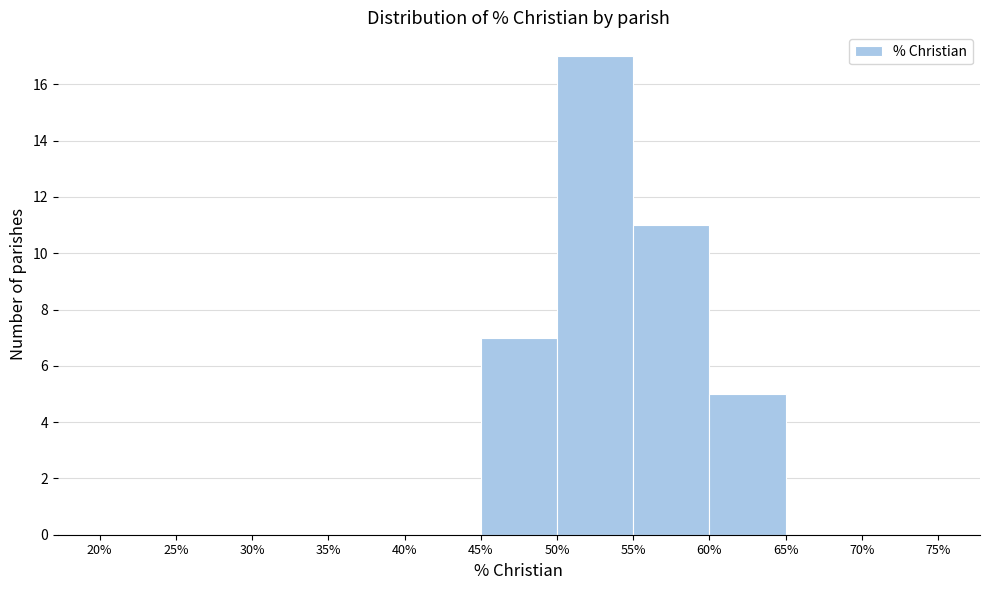

What is the height of the bar covering 50% to 55% on the x-axis? The values are not printed on the chart, so give them approximately, as read against the axis.

17